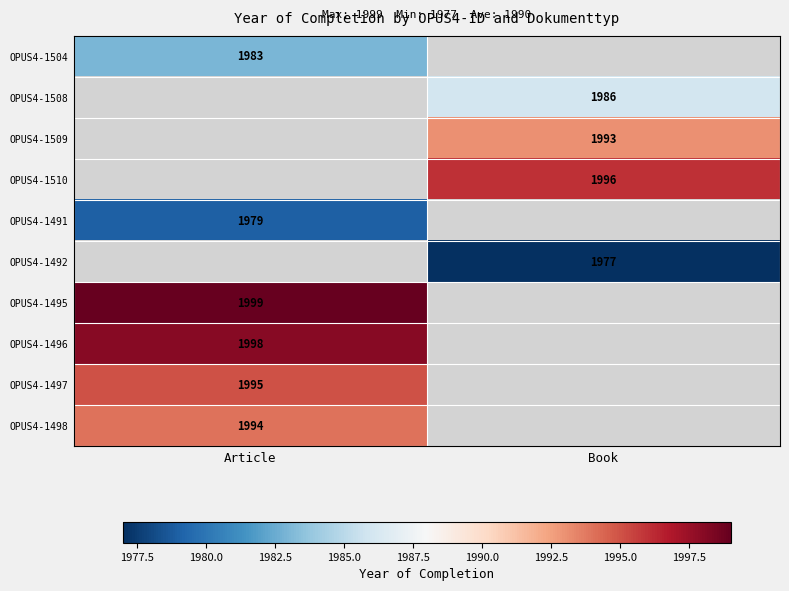

Is it true that OPUS4-1504 equals 1983 at Article?

True